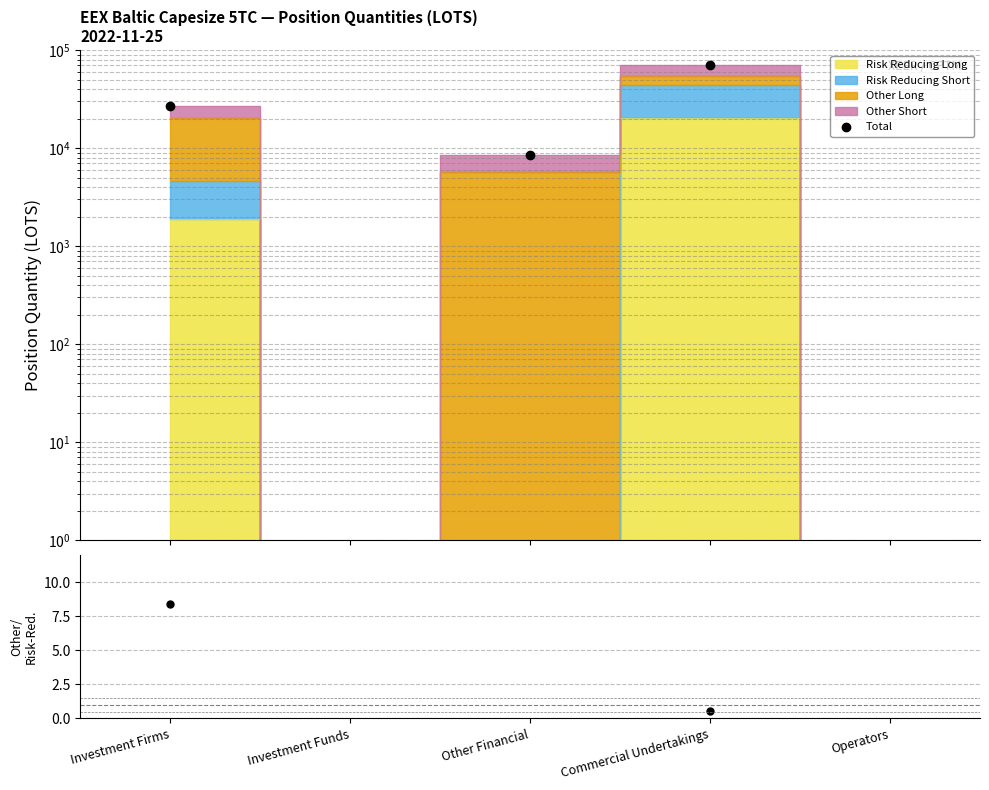

Which series changed the most between Investment Firms and Operators?

Total